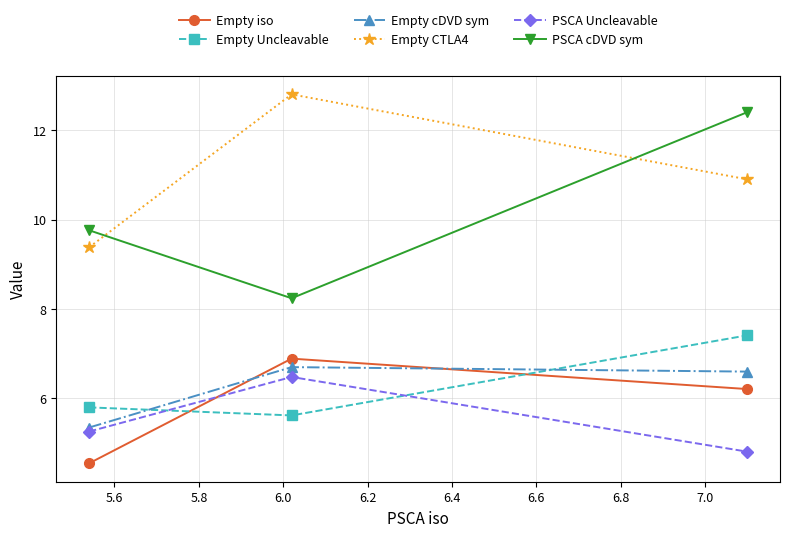

How many lines are shown in the chart?

6